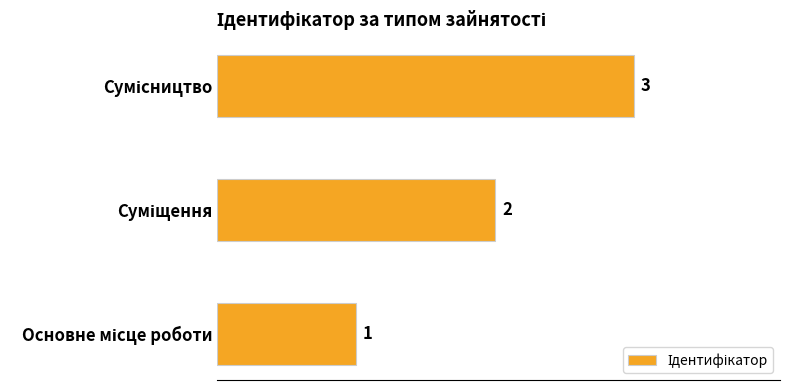

What is the average value?

2